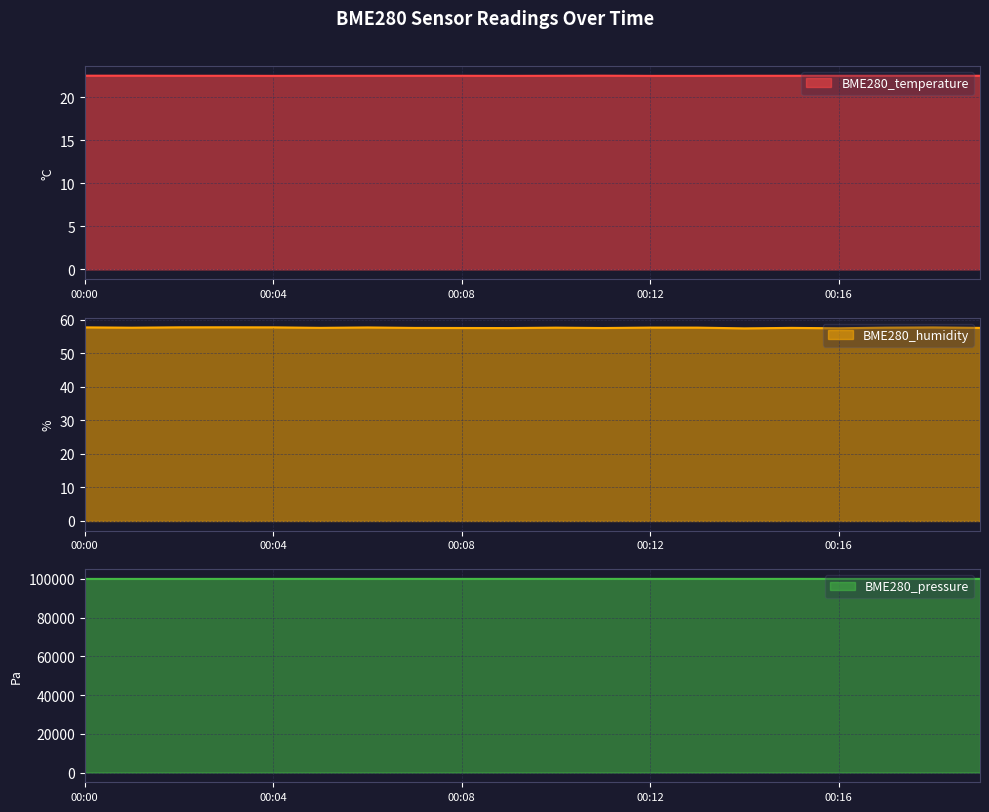

Is it true that BME280_humidity equals 38.5 at 00:02?

False